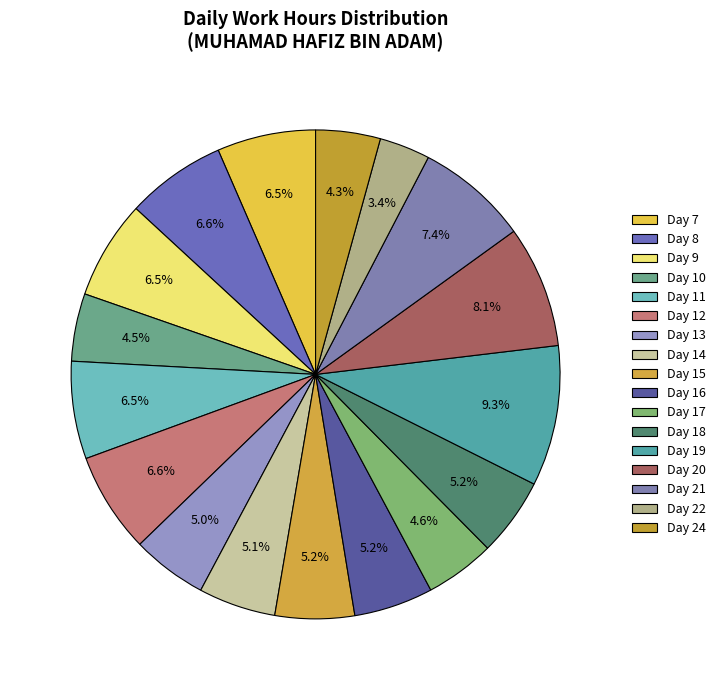

Which has a higher value, Day 13 or Day 21?

Day 21